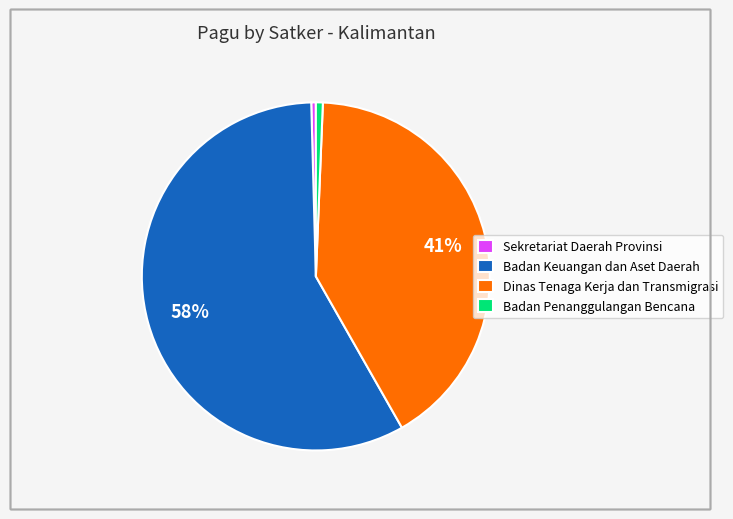

To the nearest percent, what percentage of the pie is Badan Penanggulangan Bencana?

1%